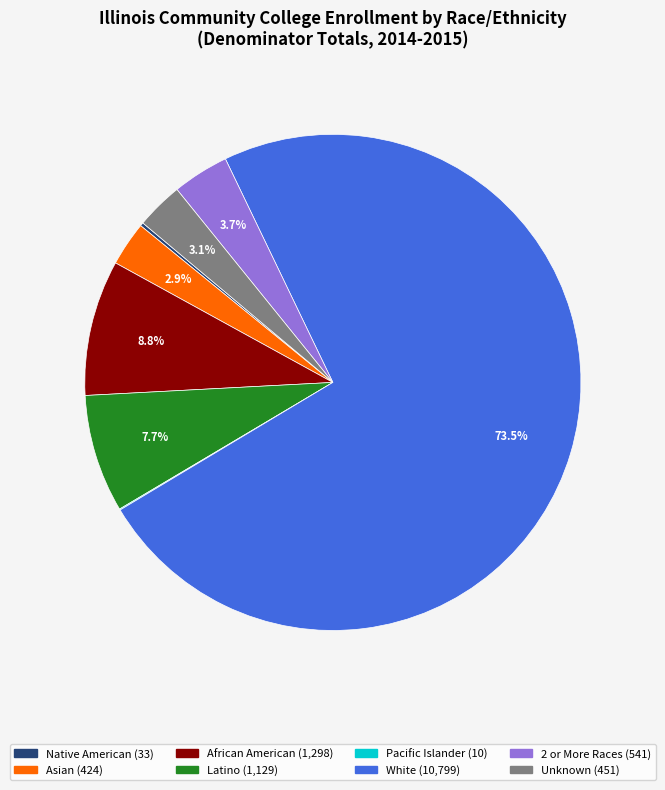

What is the largest slice in the pie chart?

White